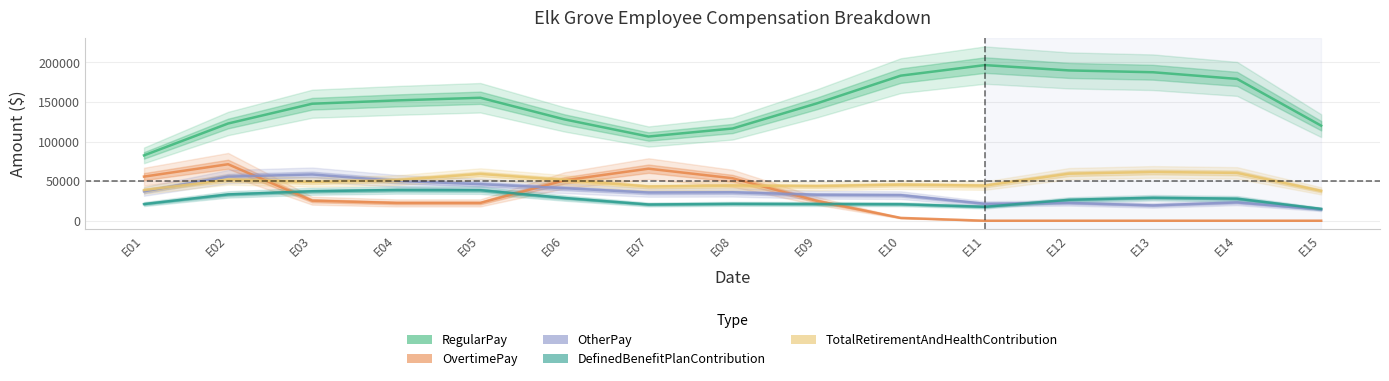

Reading left to right, transcribe all the data shown in this chart.

RegularPay: 82567.7	122864.0	147854.7	152030.7	155411.0	128080.3	106410.3	116556.7	148222.7	183352.3	196698.0	189971.3	187663.7	179243.3	120127.3
OvertimePay: 55746.0	71369.7	25318.7	22466.3	22464.7	51021.7	65752.0	53660.0	25103.0	3530.0	0.0	0.0	0.0	0.0	0.0
OtherPay: 37095.7	55745.0	58473.0	50341.0	46186.3	41046.3	35608.3	35886.7	32786.0	32320.3	21394.3	22465.0	19336.0	23127.7	14277.3
DefinedBenefitPlanContribution: 21031.7	33195.0	37222.0	38813.0	38532.0	28704.7	20493.3	21323.3	21127.7	20854.3	17562.3	26427.0	29032.0	27851.3	14914.7
TotalRetirementAndHealthContribution: 38726.3	51763.3	48882.0	51219.7	59146.3	51371.7	43209.7	44422.0	43697.7	45558.0	44329.7	59423.7	61638.0	60419.0	37699.3